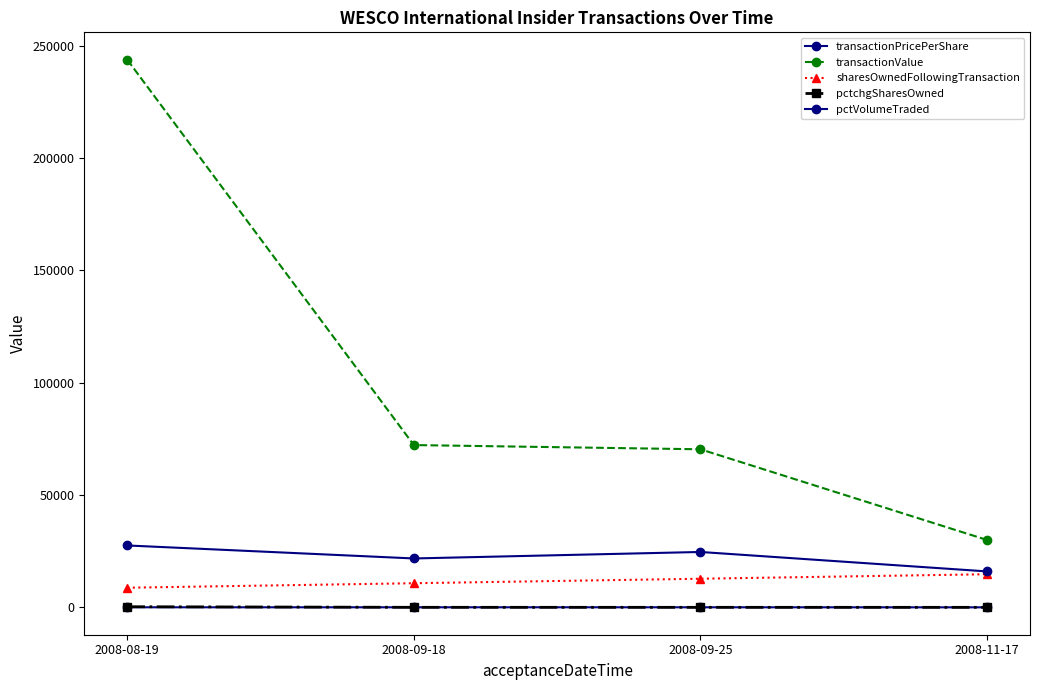

Is this an area chart (filled region under the line)?

No